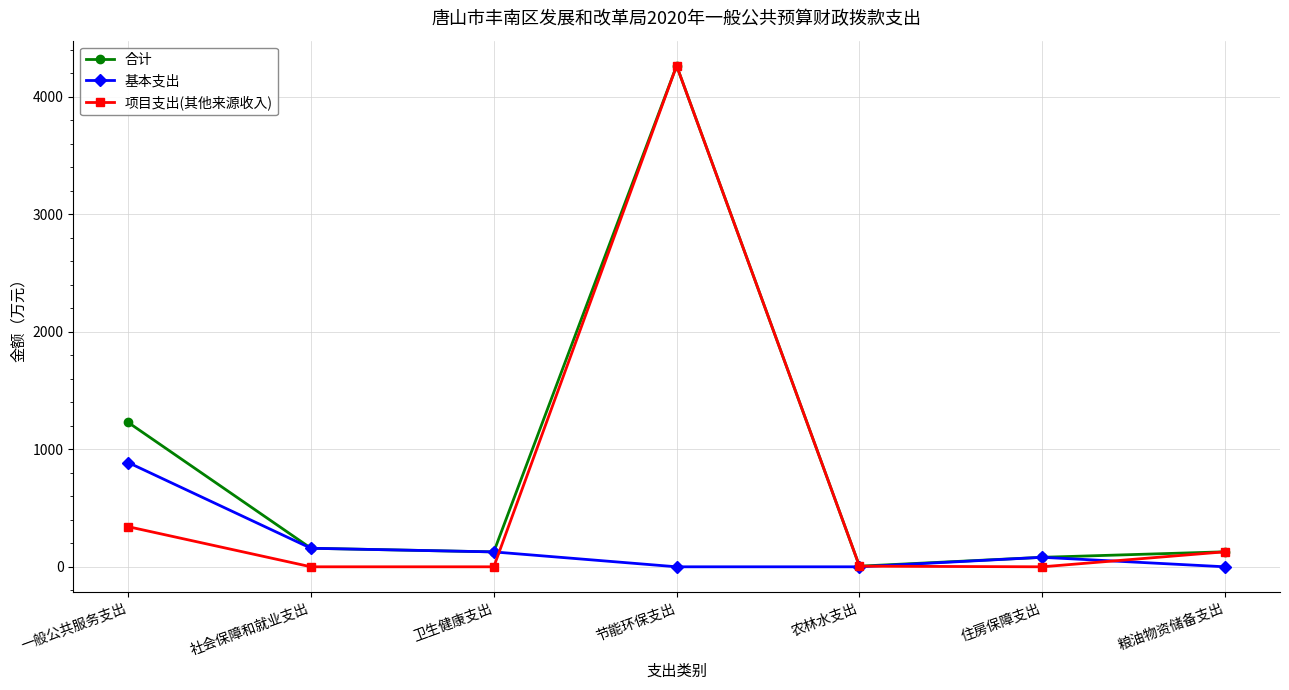

What are all the series names shown in the legend?

合计, 基本支出, 项目支出(其他来源收入)